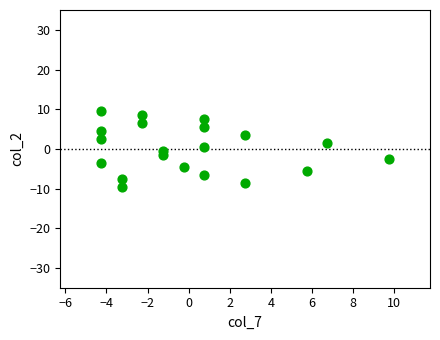

What is the range of X values (max minus min)?

14.0